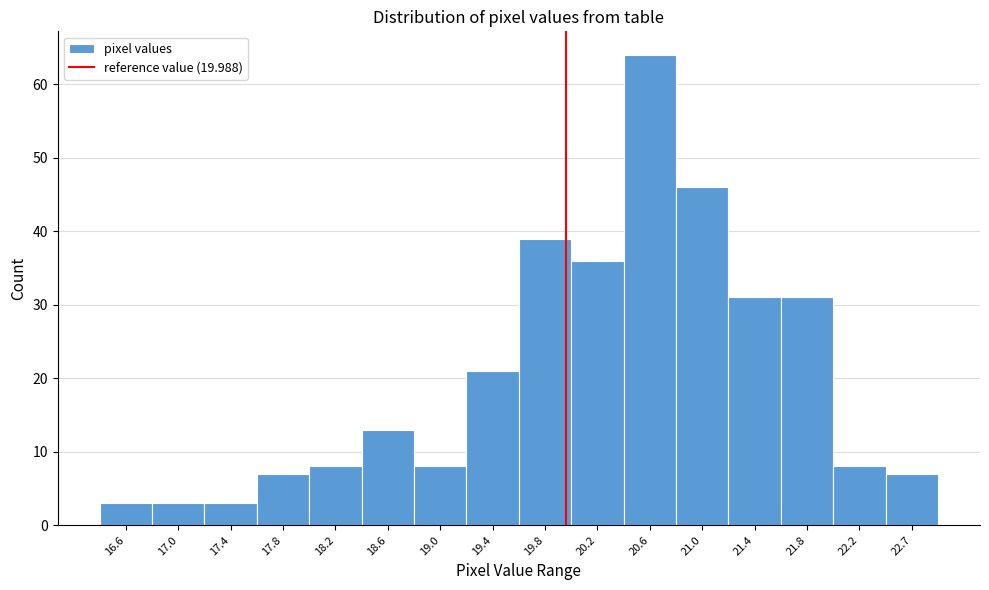

Which range on the x-axis has the tallest bar?

20.45 to 20.85